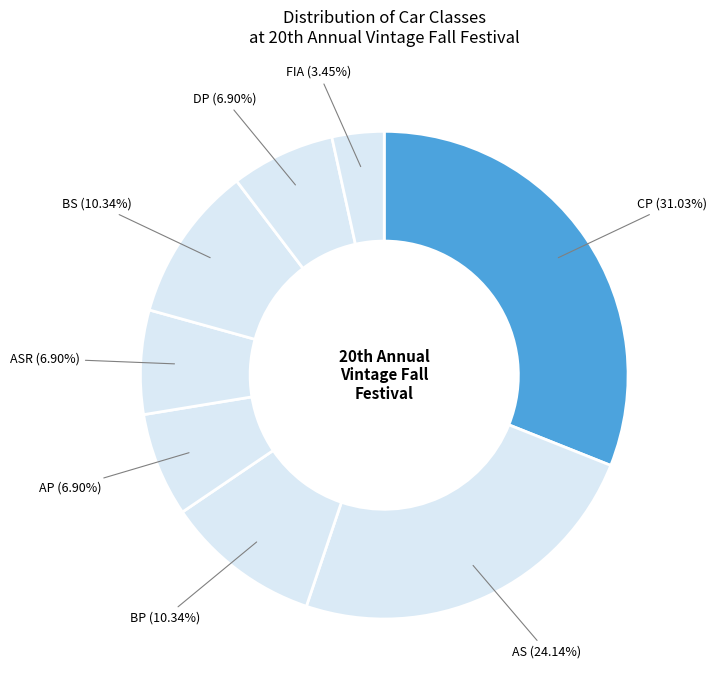

How many slices are in this pie chart?

8